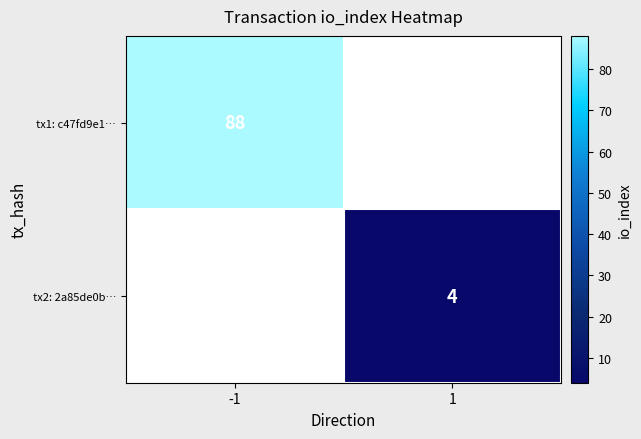

The value of tx1: c47fd9e1… at -1 is 37. True or false?

False